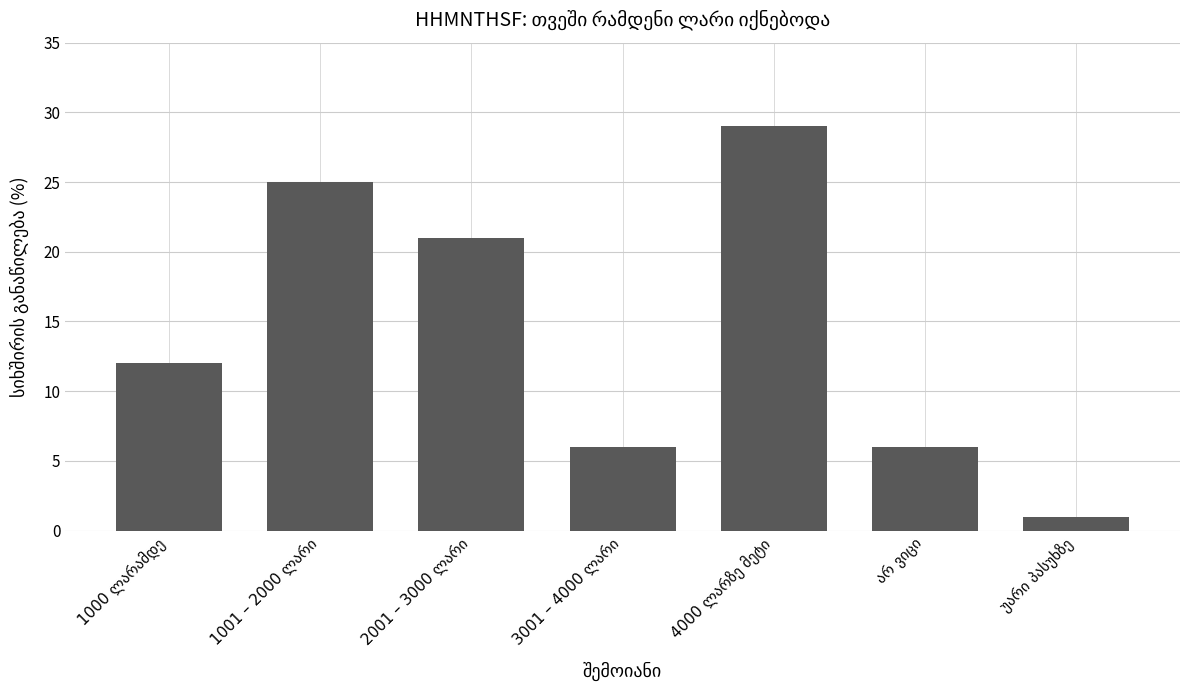

What is the value of the 2nd bar from the left?

25